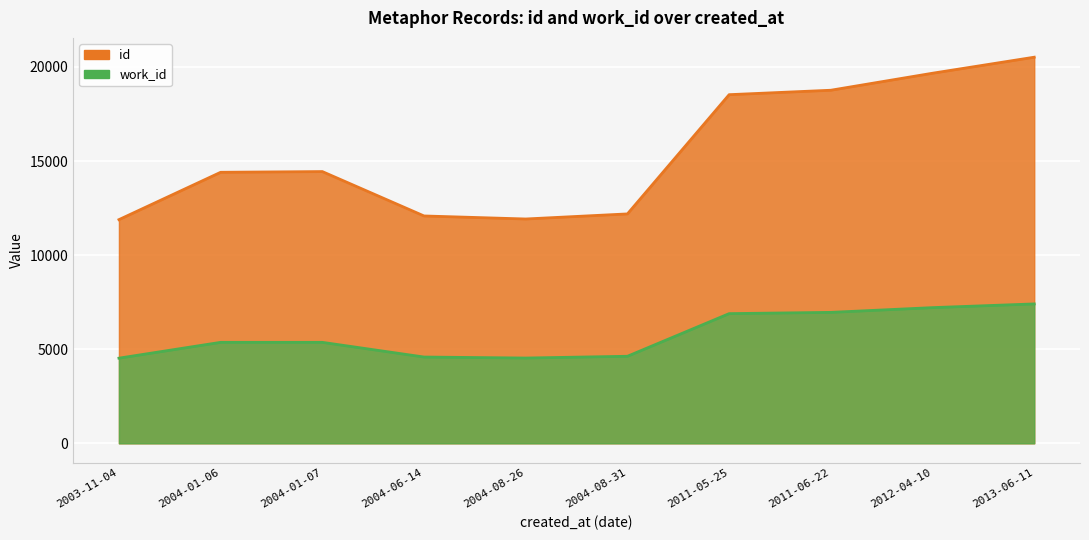

What are all the series names shown in the legend?

id, work_id